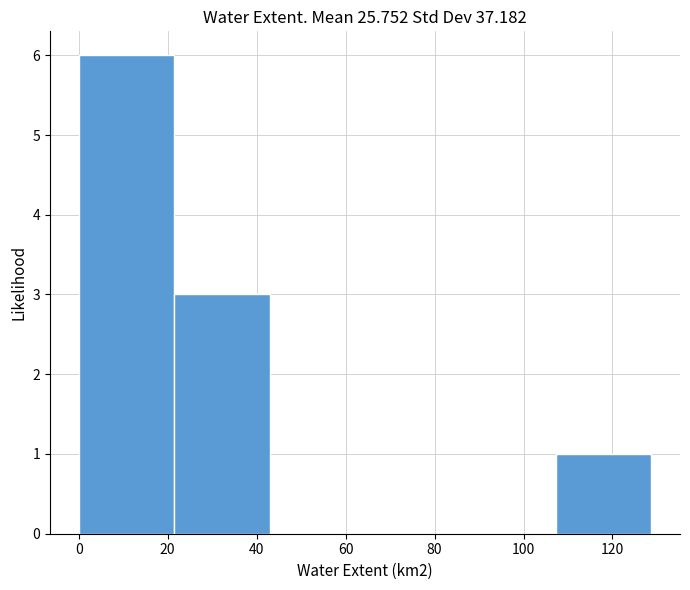

How tall is the bar that spans 22 to 42 on the x-axis? Neither the bar edges nor the heights are printed on the chart, so give them approximately, as read against the axes.

3